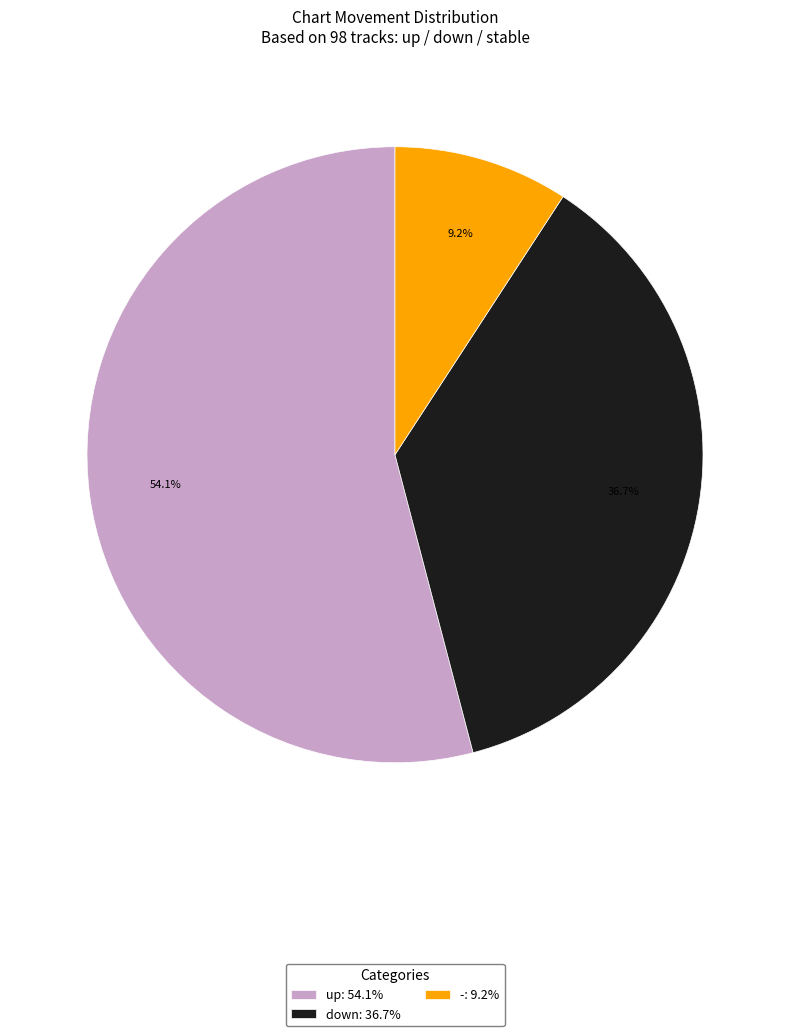

Which category has the smallest portion of the pie?

-